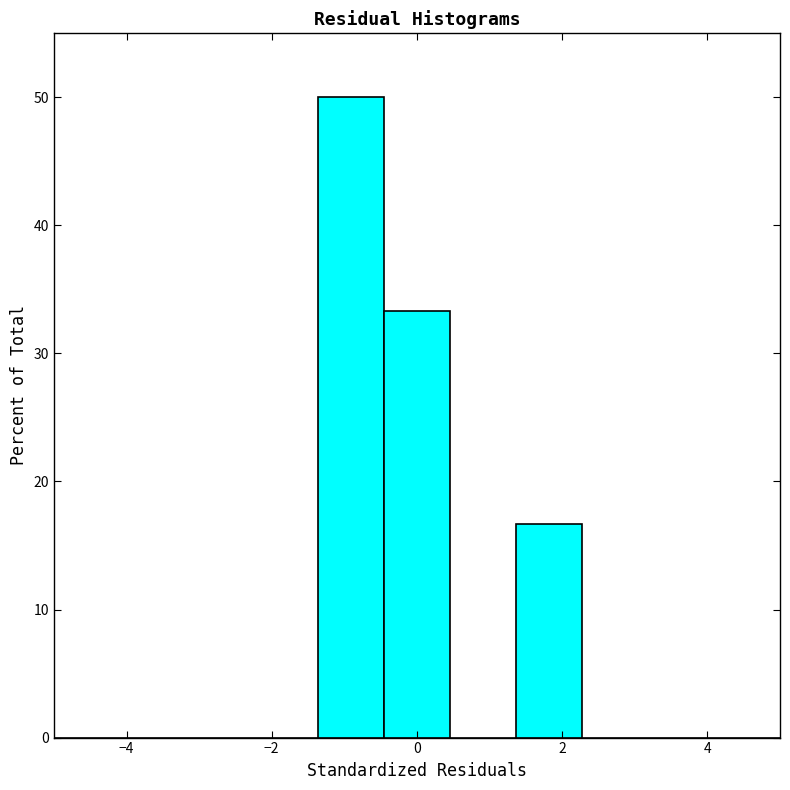

How tall is the bar that spans -0.4 to 0.4 on the x-axis? Neither the bar edges nor the heights are printed on the chart, so give them approximately, as read against the axes.

33